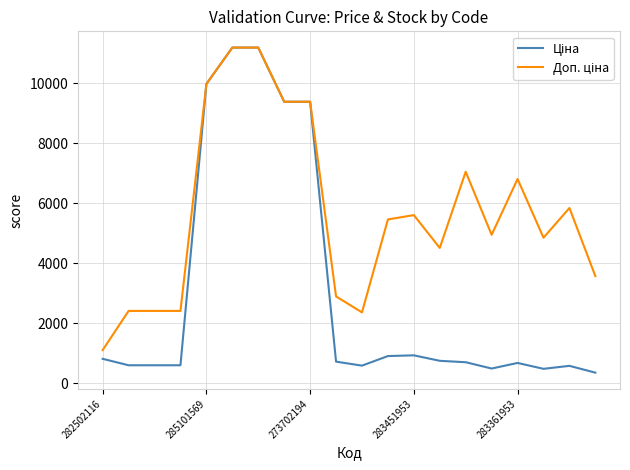

What is the minimum value shown in the chart?

357.4